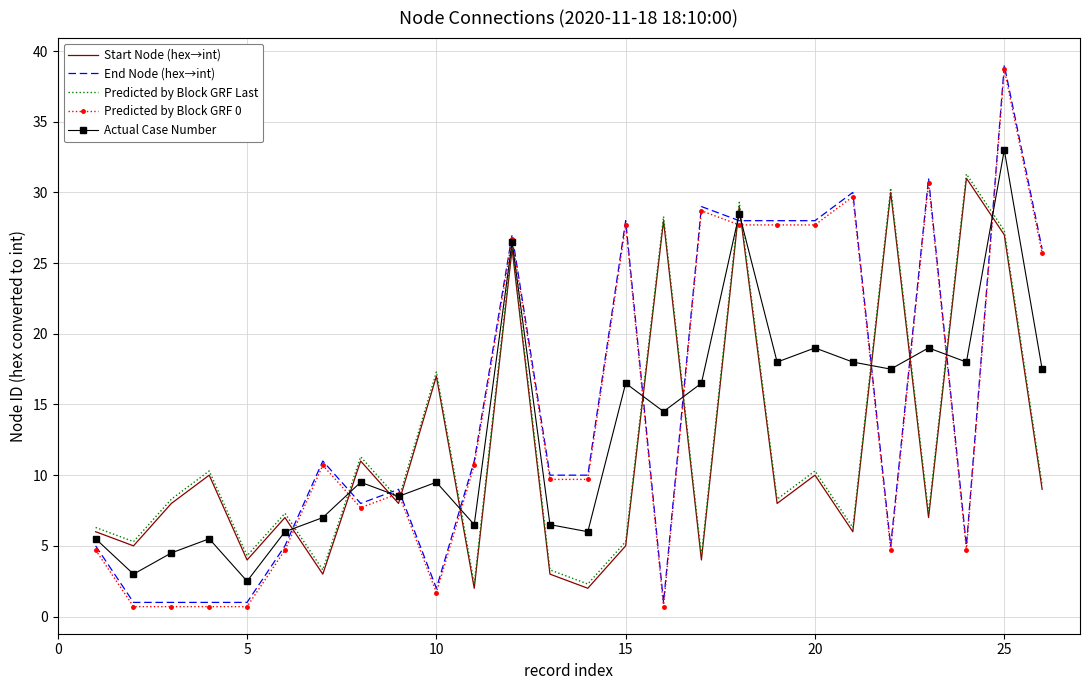

What is the greatest value displayed?

39.0